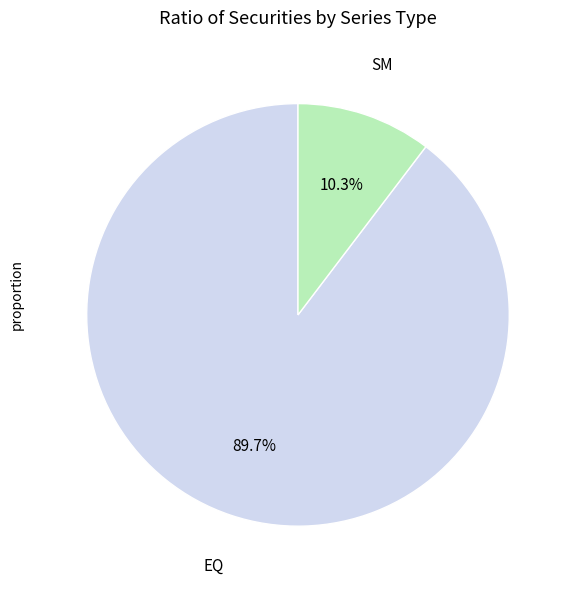

To the nearest percent, what portion does EQ represent?

90%